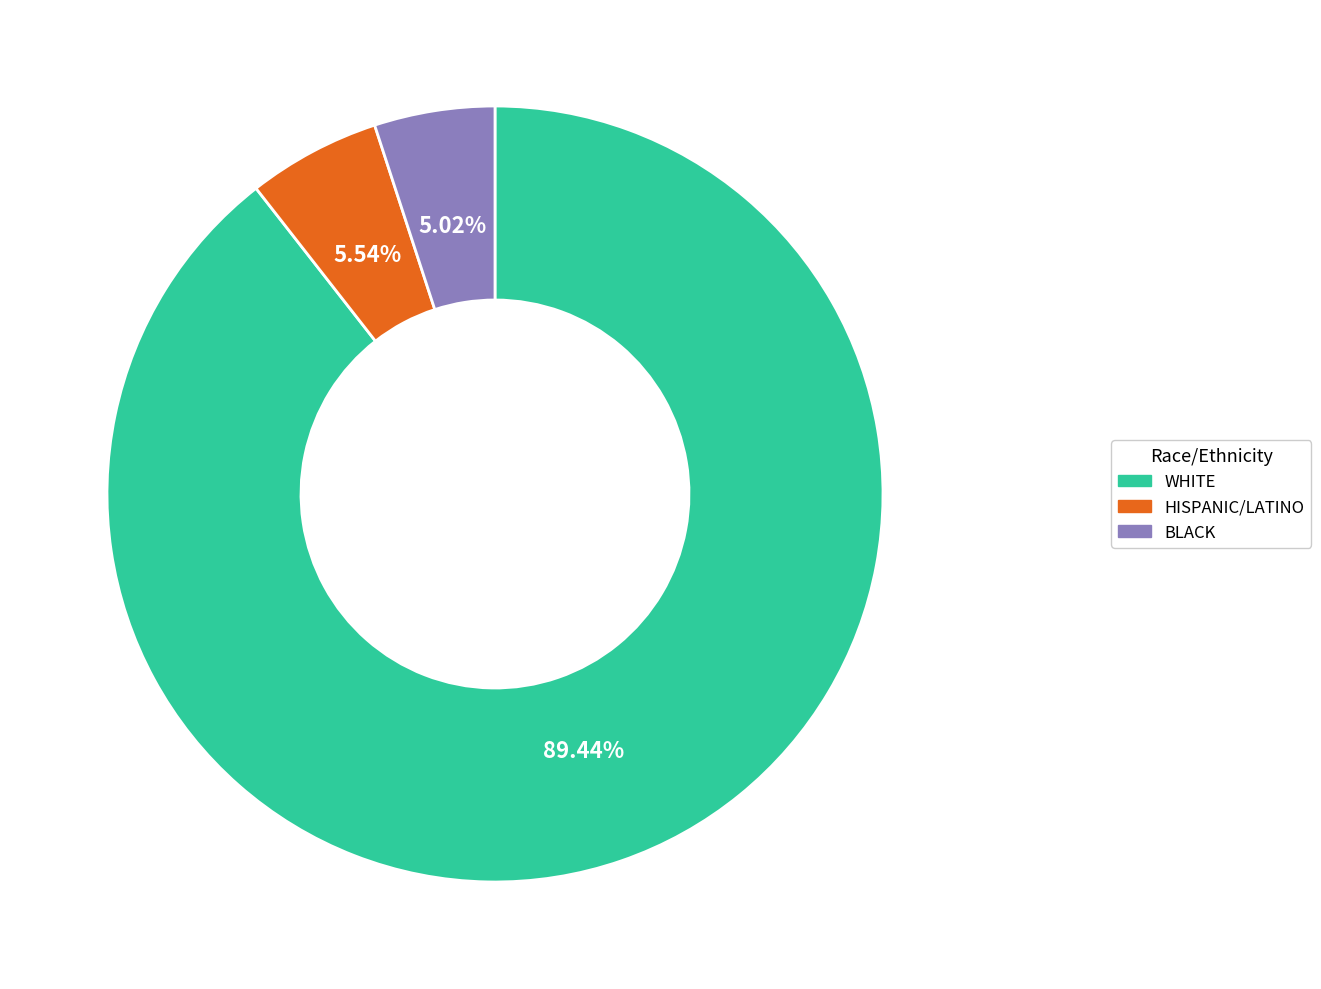

Is there a majority slice in this chart?

Yes